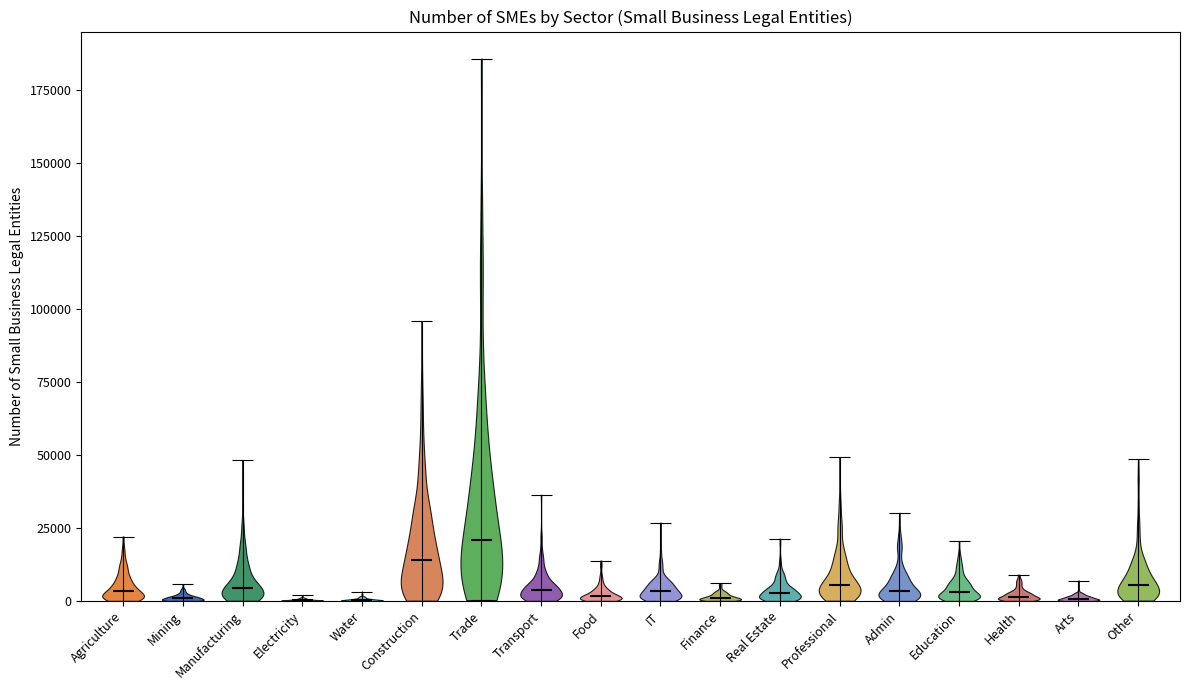

Reading left to right, read every violin against the y-axis: where its median line is, and the lowest and highest points it reaches. The values are not printed on the chart, so give them approximately, as read against the axis.

Agriculture: median line 5000, lowest point 0, highest point 20000
Mining: median line 0, lowest point 0, highest point 5000
Manufacturing: median line 5000, lowest point 0, highest point 50000
Electricity: median line 0, lowest point 0, highest point 0
Water: median line 0, lowest point 0, highest point 5000
Construction: median line 15000, lowest point 0, highest point 95000
Trade: median line 20000, lowest point 0, highest point 185000
Transport: median line 5000, lowest point 0, highest point 35000
Food: median line 0, lowest point 0, highest point 15000
IT: median line 5000, lowest point 0, highest point 25000
Finance: median line 0, lowest point 0, highest point 5000
Real Estate: median line 5000, lowest point 0, highest point 20000
Professional: median line 5000, lowest point 0, highest point 50000
Admin: median line 5000, lowest point 0, highest point 30000
Education: median line 5000, lowest point 0, highest point 20000
Health: median line 0, lowest point 0, highest point 10000
Arts: median line 0, lowest point 0, highest point 5000
Other: median line 5000, lowest point 0, highest point 50000